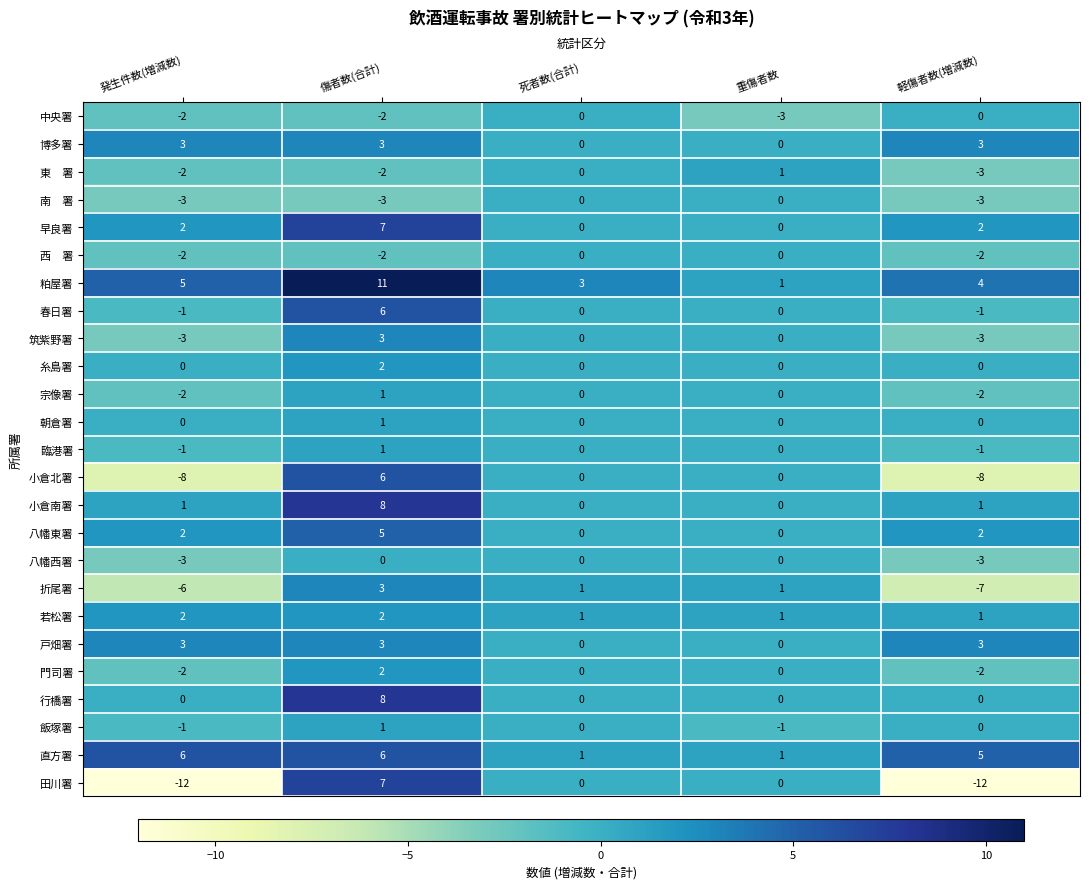

What is the total value across all series at 傷者数(合計)?

77